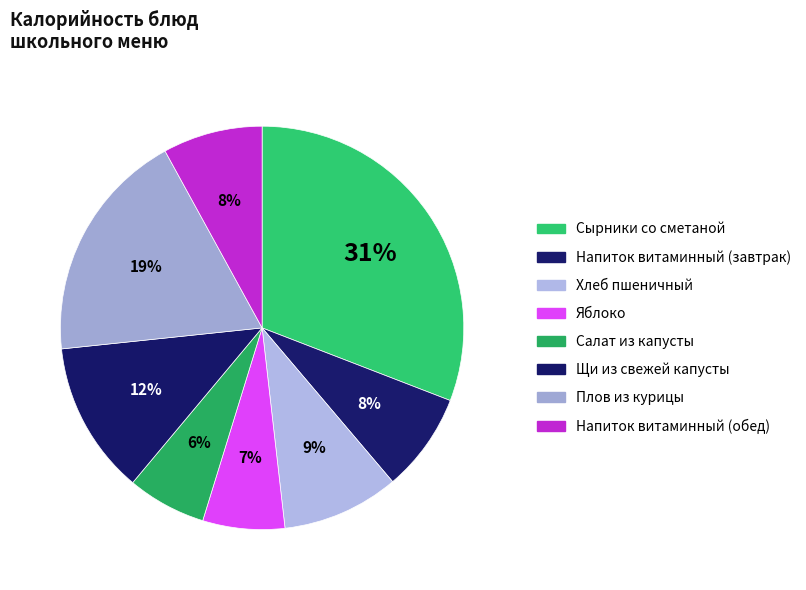

To the nearest percent, what portion does Хлеб пшеничный represent?

9%